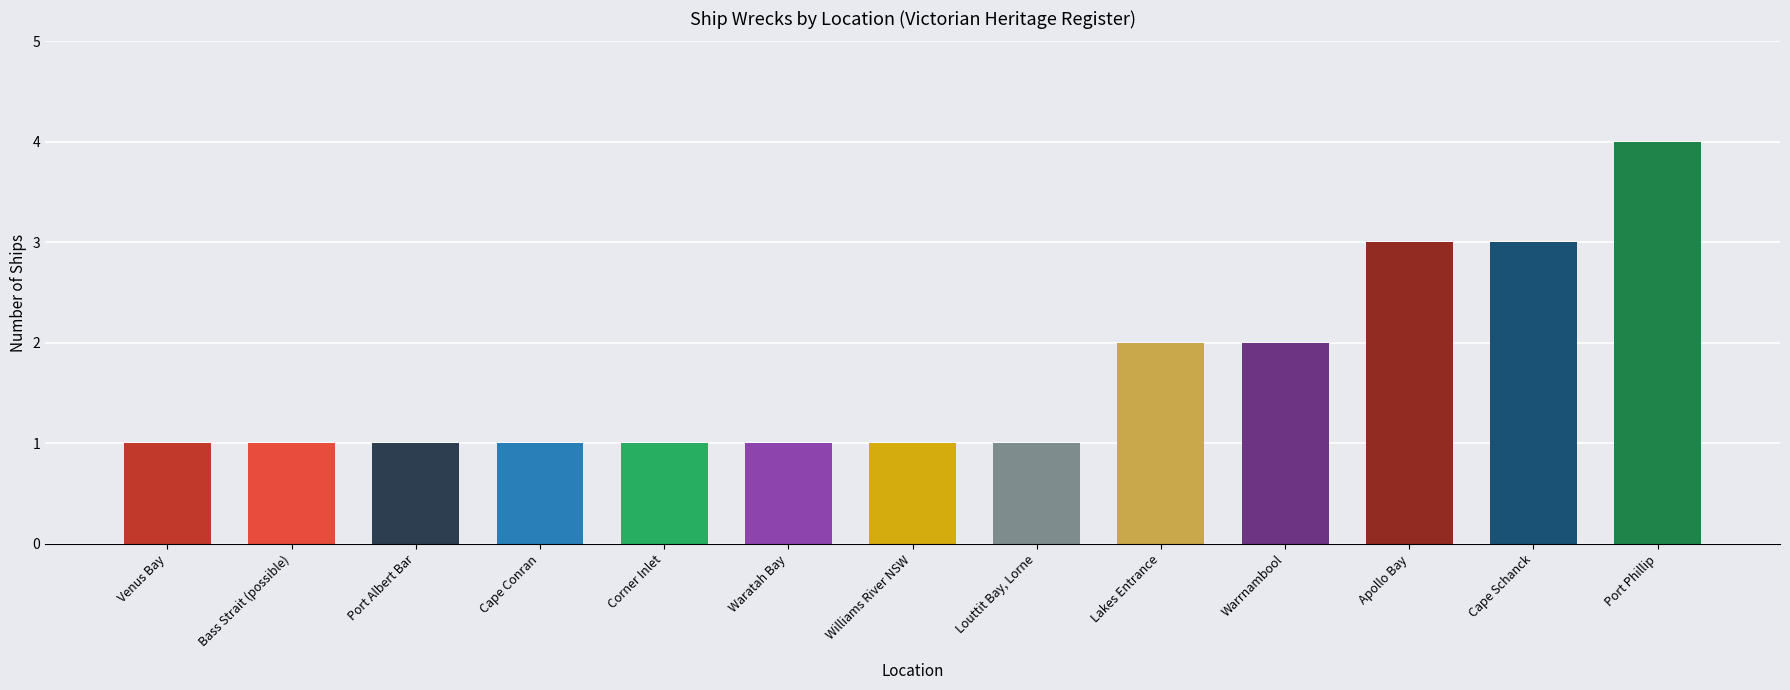

What is the average value?

2